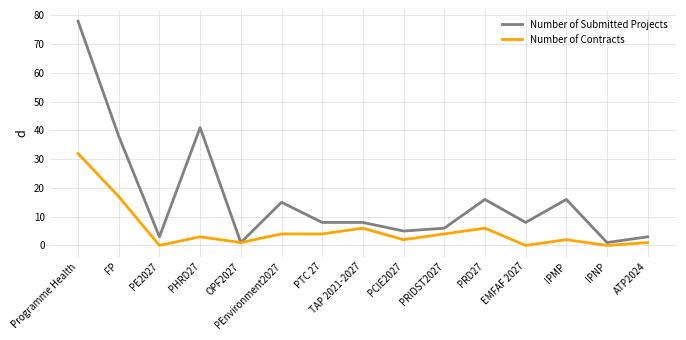

At which label is Number of Submitted Projects closest to 39?

FP